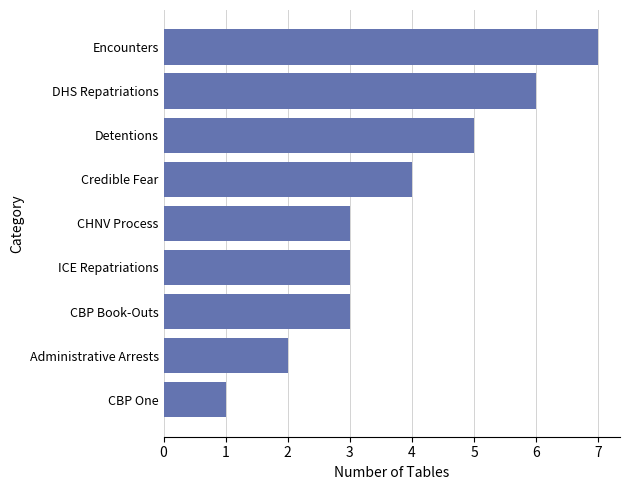

What is the change in value from Administrative Arrests to ICE Repatriations?

+1